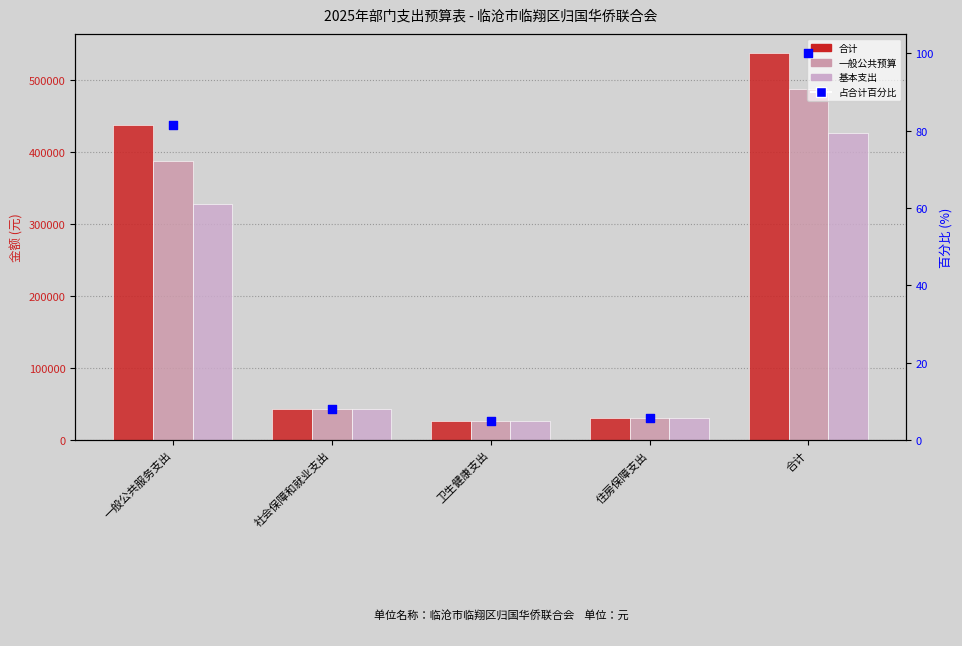

At how many categories does at least one series exceed 399974?

2